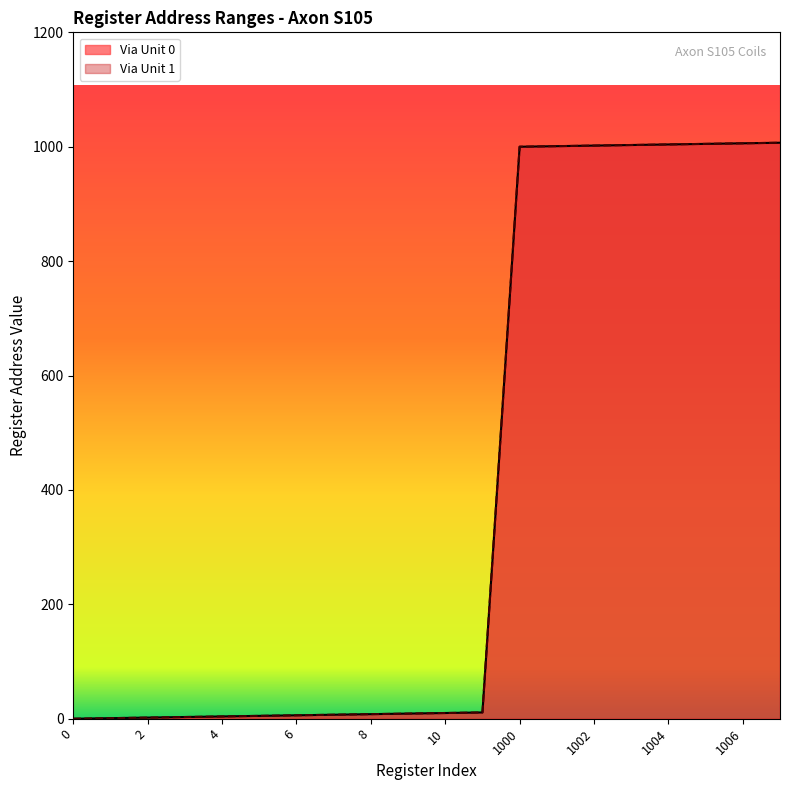

What is the value of the Via Unit 1 point at the 19th from the left?

1006